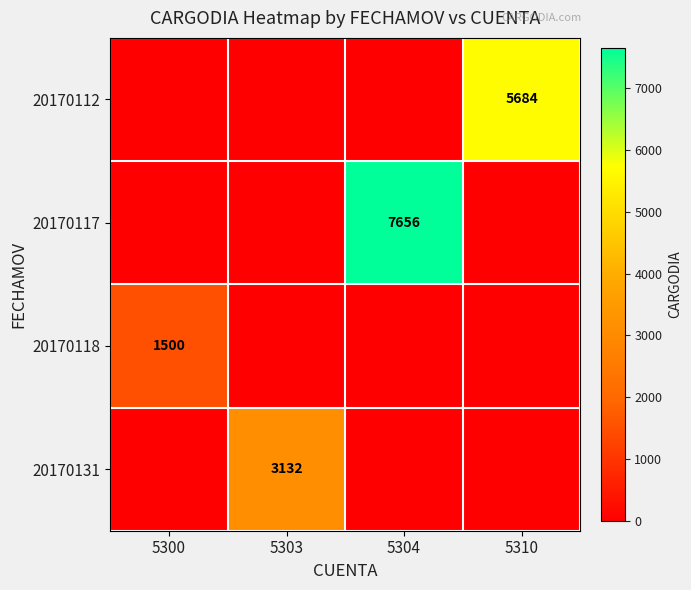

What is the total value across all series at 5303?

3132